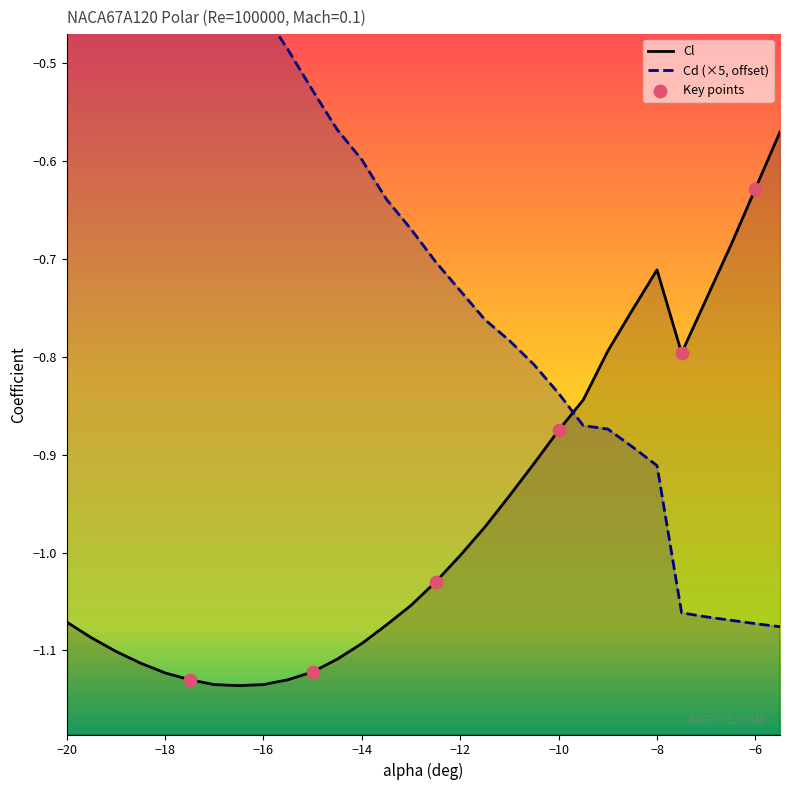

Which series contains the highest Y value?

Cd